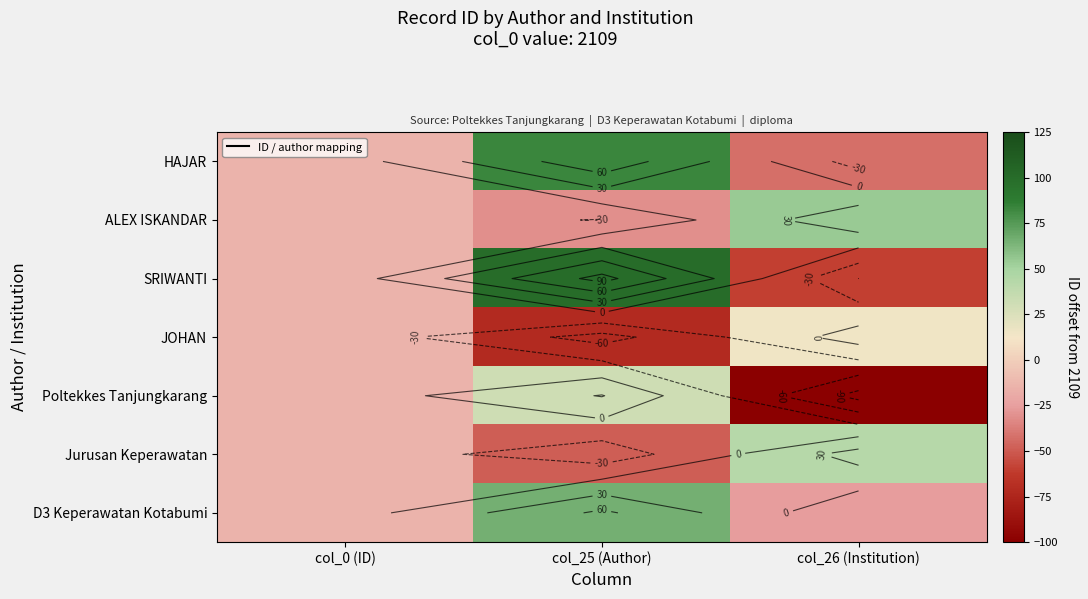

Rank the series at col_26 (Institution) from lowest to highest value.

Poltekkes Tanjungkarang, SRIWANTI, HAJAR, D3 Keperawatan Kotabumi, JOHAN, Jurusan Keperawatan, ALEX ISKANDAR